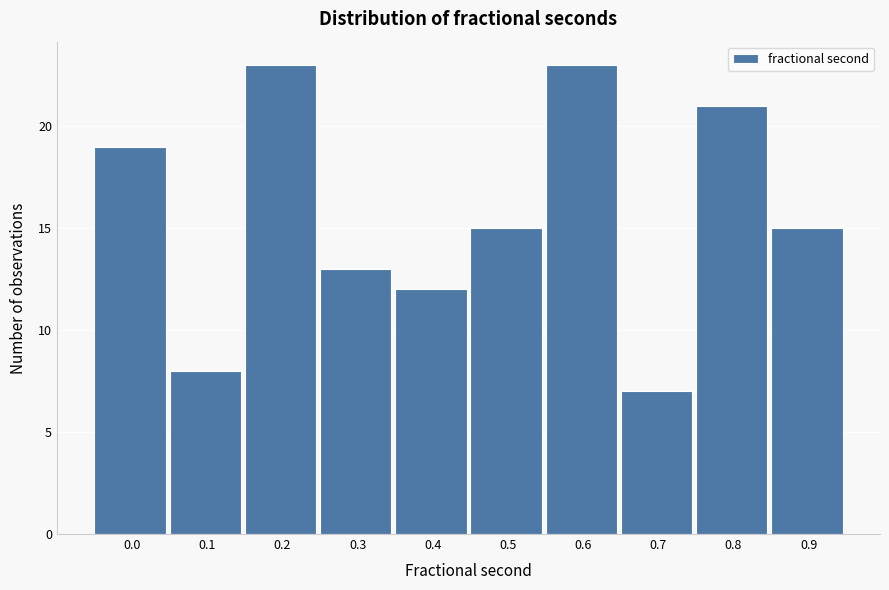

Reading left to right, what are all the values shown in this chart?

0.0=19	0.1=8	0.2=23	0.3=13	0.4=12	0.5=15	0.6=23	0.7=7	0.8=21	0.9=15